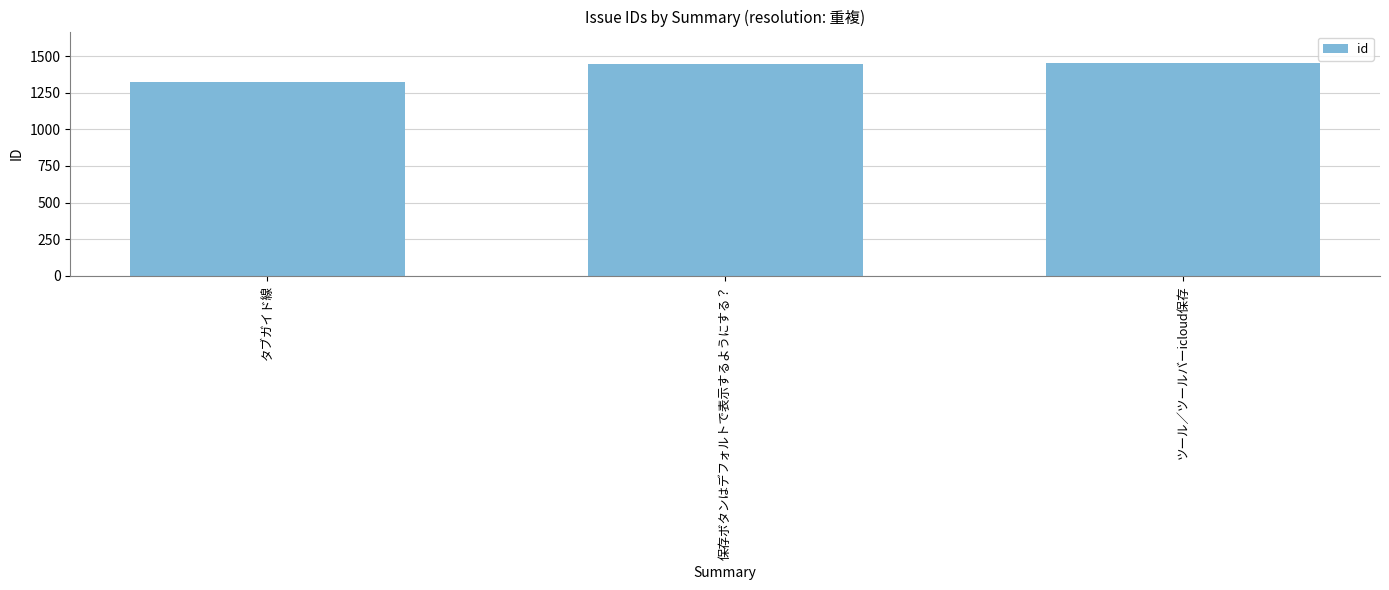

What is the value of the 2nd bar from the left?

1446